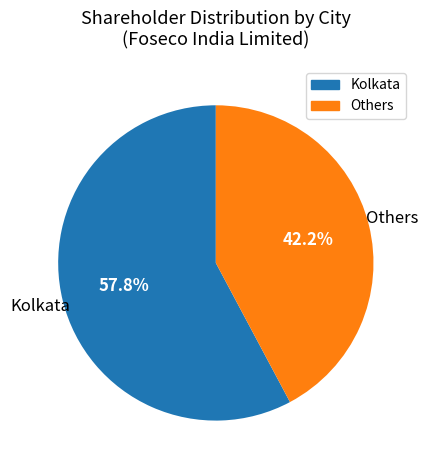

Is there any slice that represents more than half of the pie?

Yes